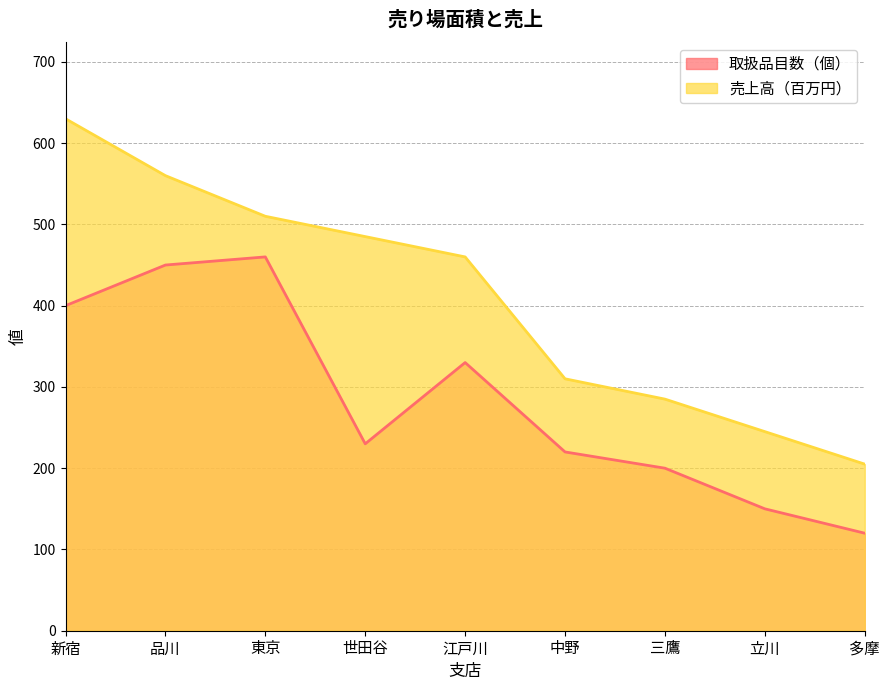

At which label does 売上高（百万円） reach its minimum?

多摩